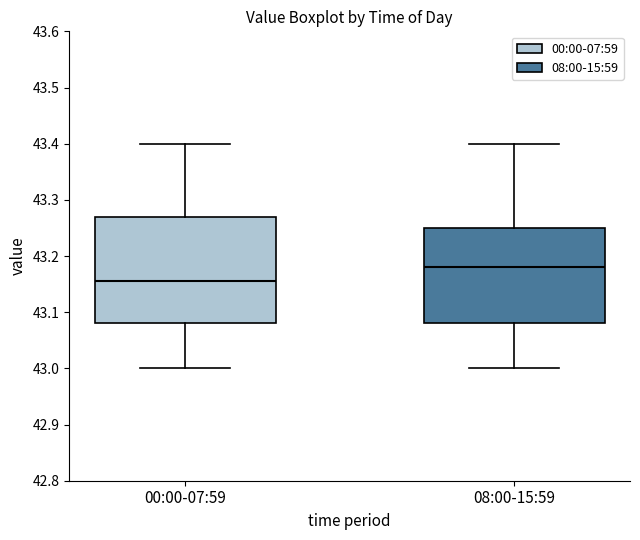

Which box's median line is the lowest?

00:00-07:59